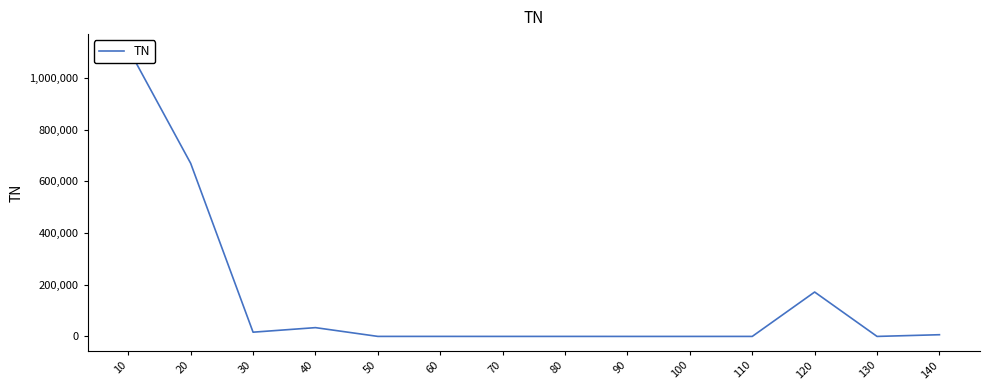

Between 100 and 40, which is larger?

40